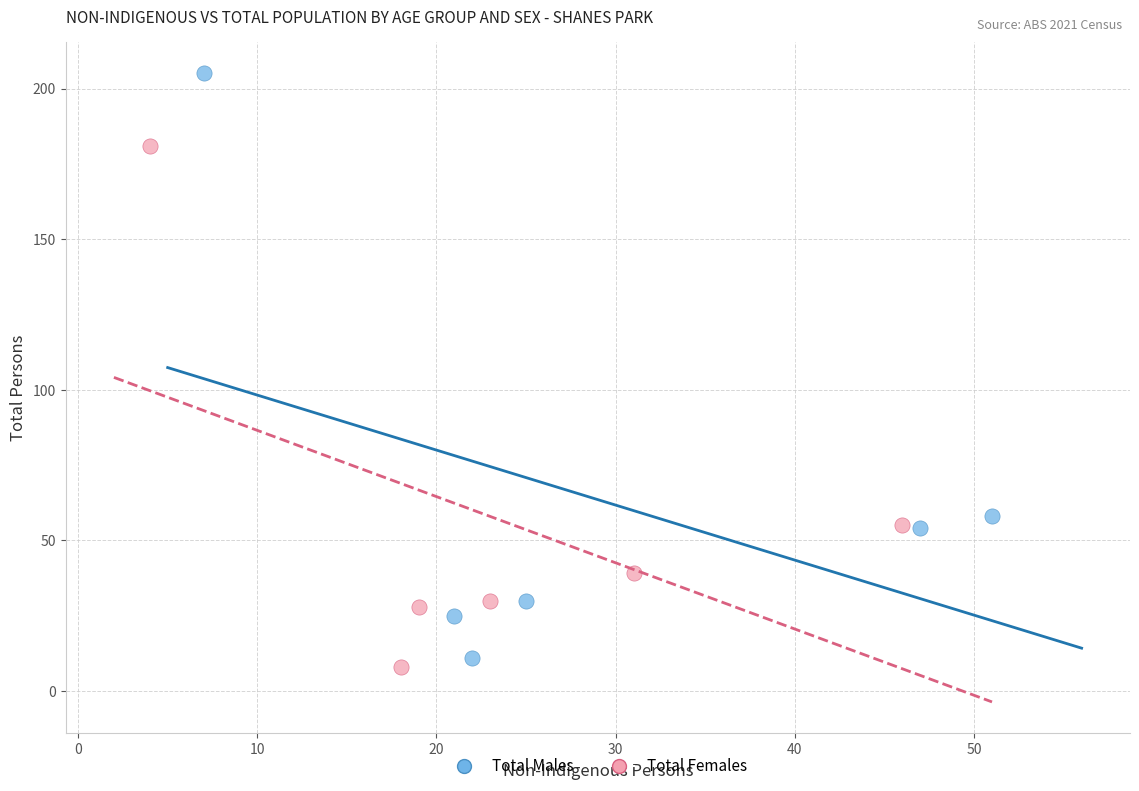

Which series contains the highest Y value?

Total Males